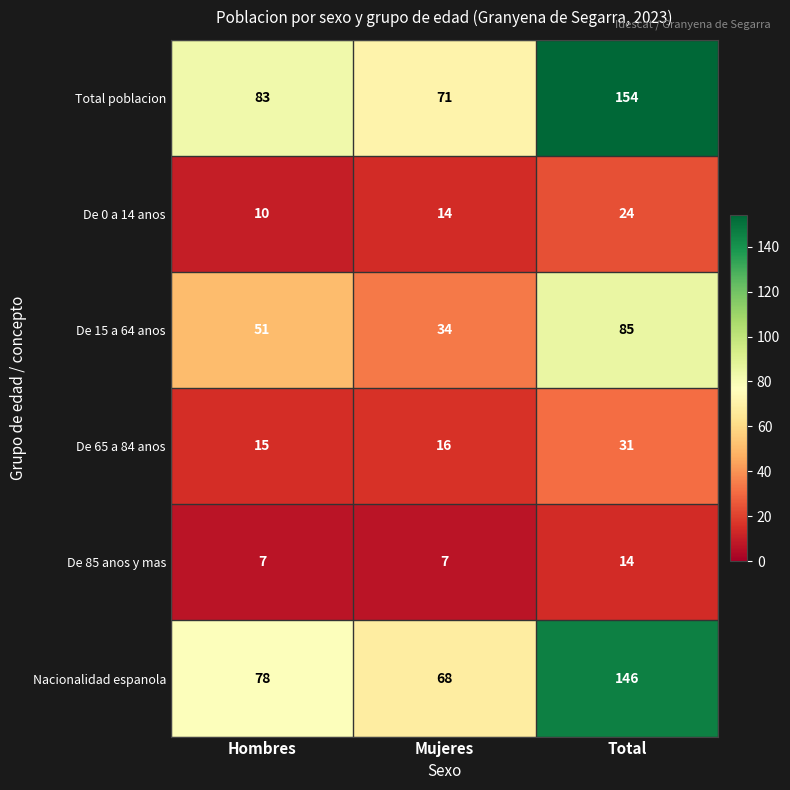

At Total, list the series in order from largest to smallest.

Total poblacion, Nacionalidad espanola, De 15 a 64 anos, De 65 a 84 anos, De 0 a 14 anos, De 85 anos y mas